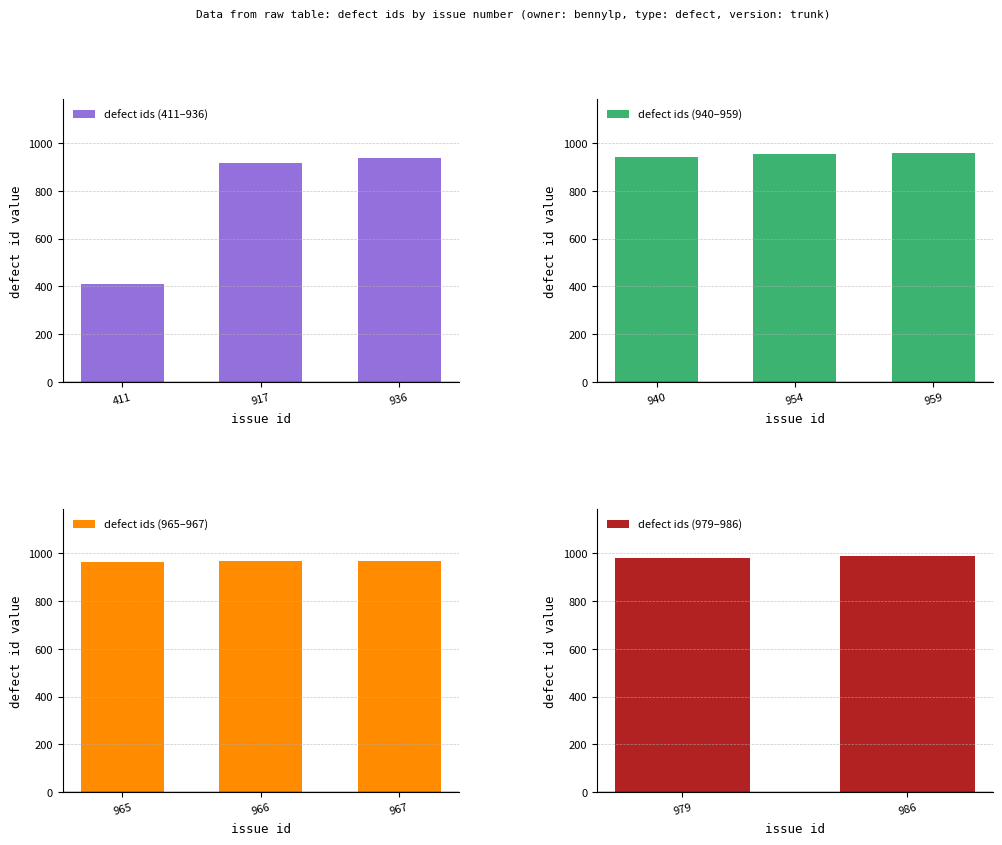

What is the sum of all values?

9980